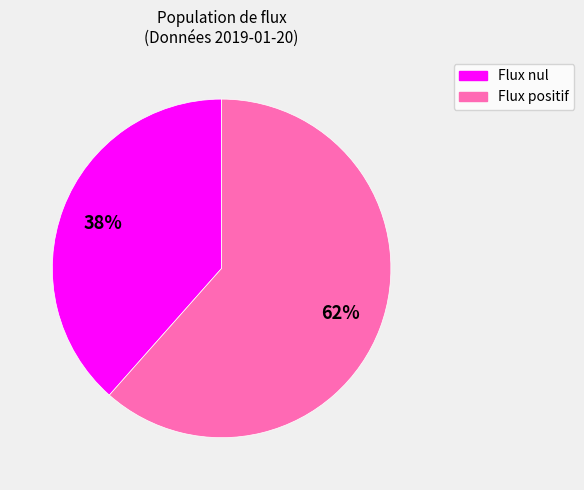

Is there any slice that represents more than half of the pie?

Yes